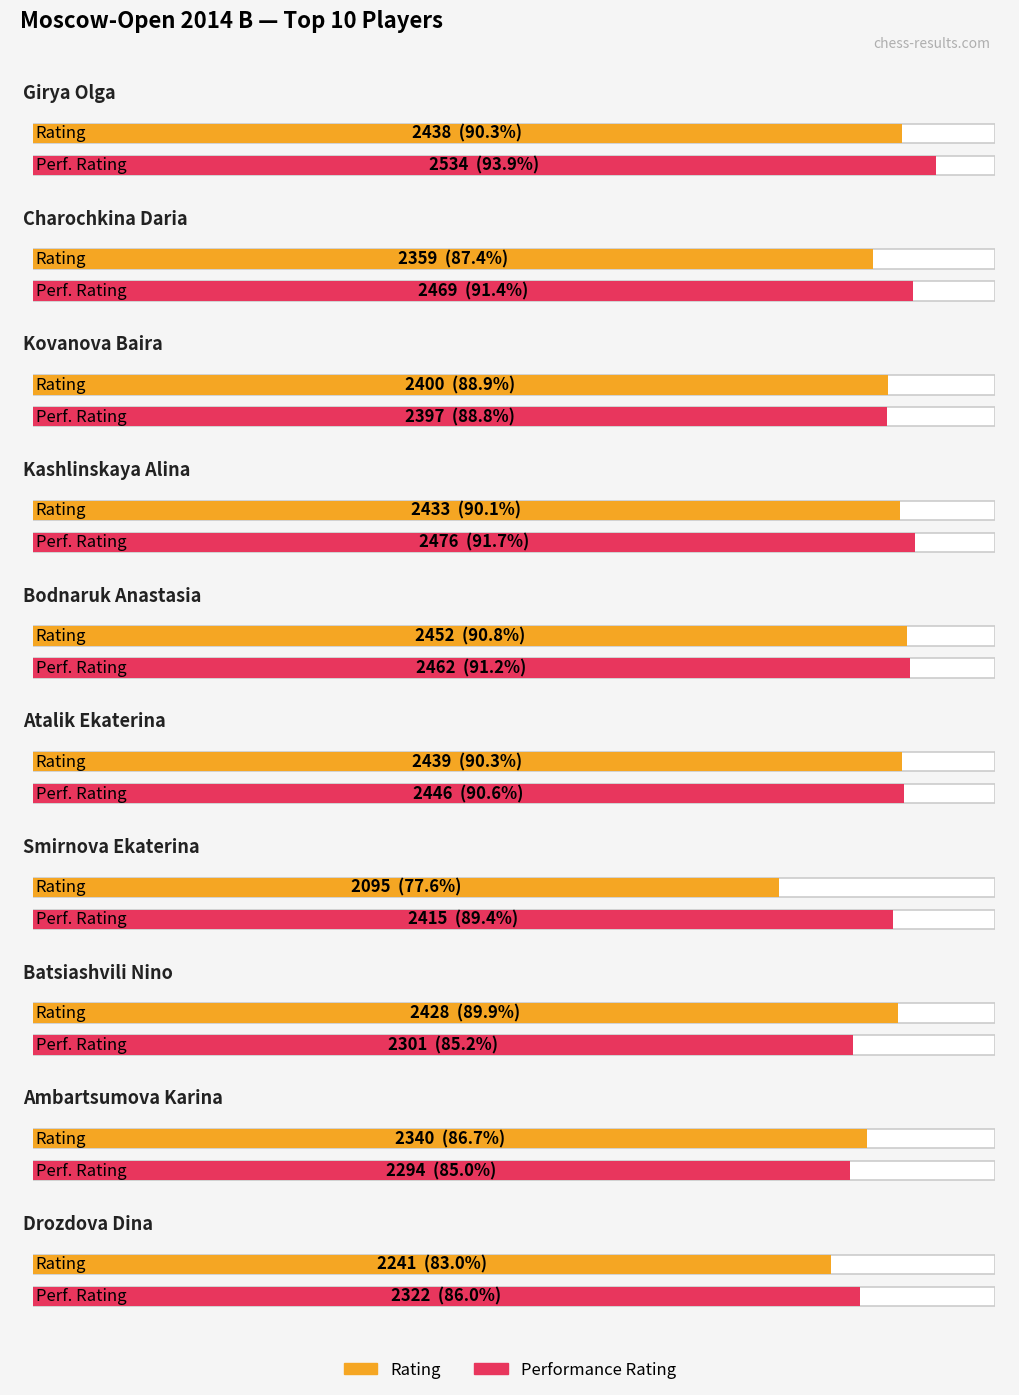

Which category has the highest value in the Rating series?

Bodnaruk Anastasia